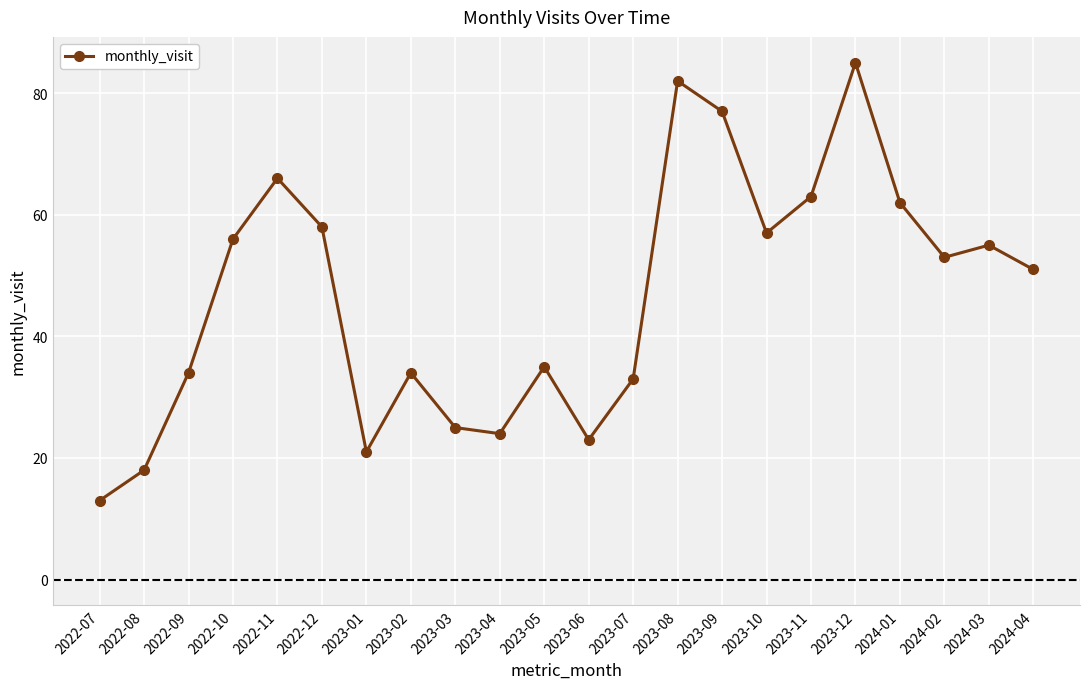

What is the value of the 5th point from the left?

66